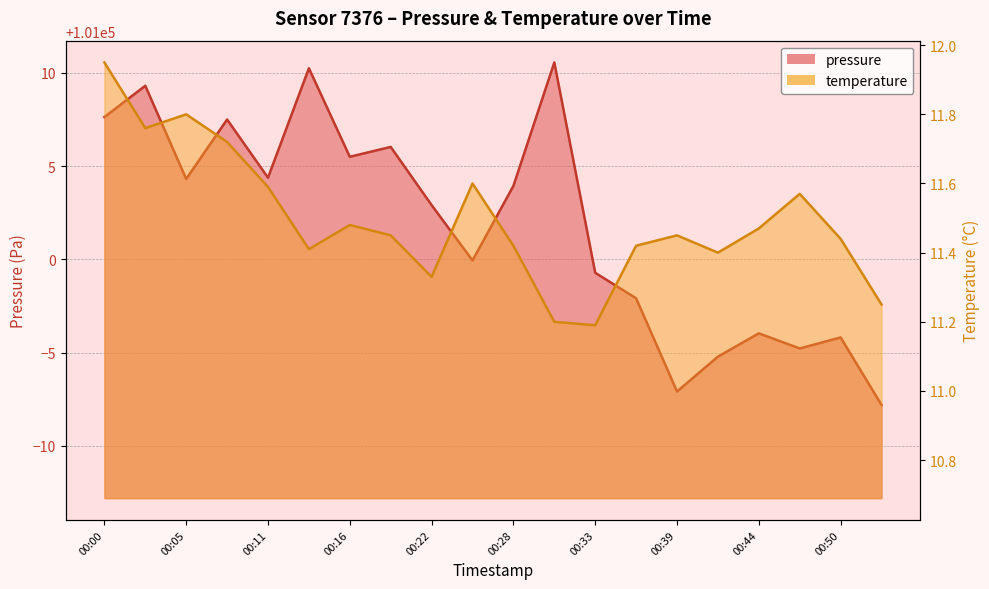

Reading right to left, list all the values displayed in this chart.

pressure: 100992.2	100995.8	100995.2	100996.0	100994.8	100992.9	100997.9	100999.3	101010.6	101003.9	100999.9	101002.9	101006.0	101005.5	101010.2	101004.4	101007.5	101004.3	101009.3	101007.6
temperature: 11.2	11.4	11.6	11.5	11.4	11.4	11.4	11.2	11.2	11.4	11.6	11.3	11.4	11.5	11.4	11.6	11.7	11.8	11.8	11.9